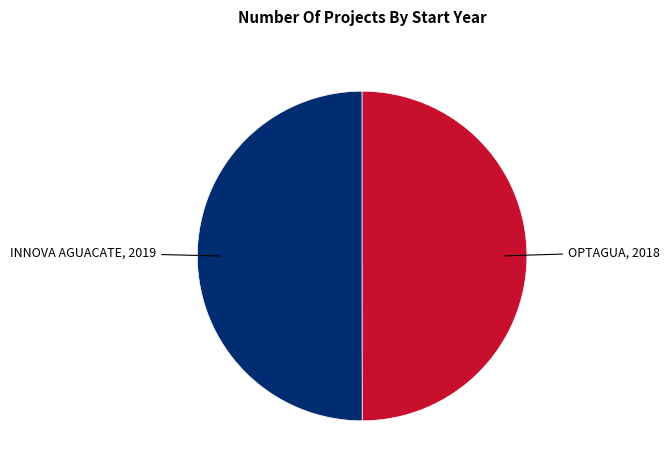

How many segments does this pie chart have?

2